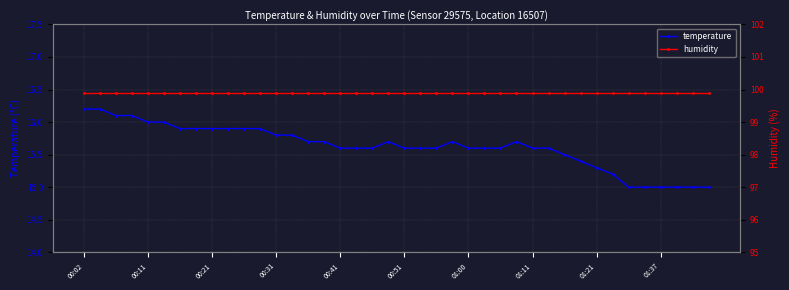

Rank the series at 21 from highest to lowest value.

humidity, temperature